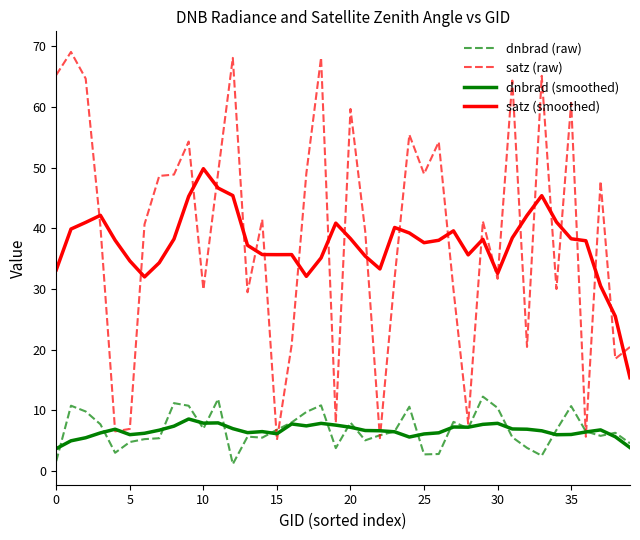

True or false: satz (smoothed) and dnbrad (raw) cross at least once.

False